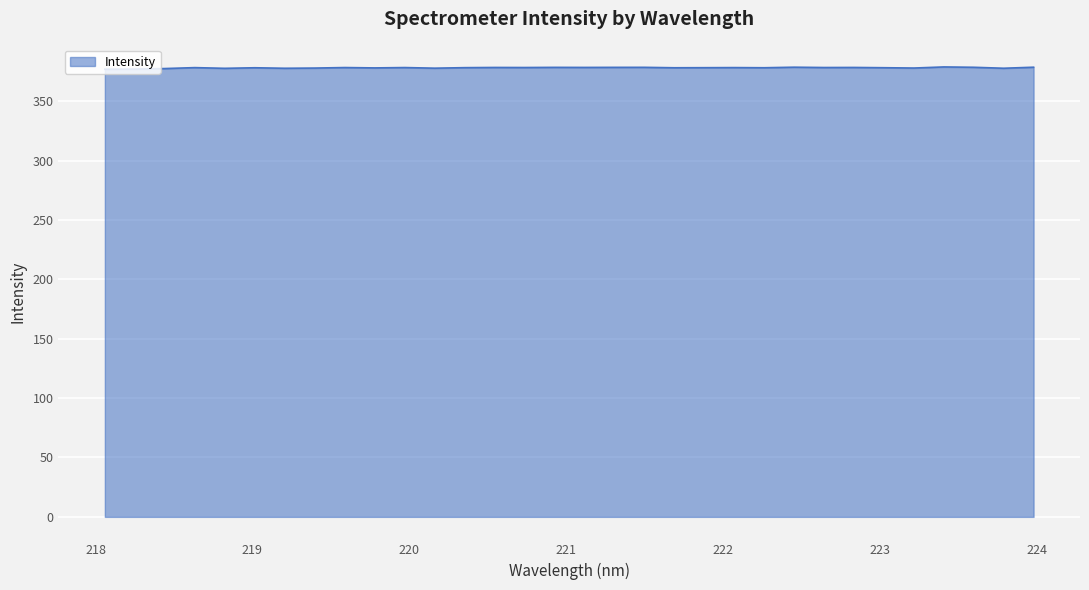

What is the greatest value displayed?

378.9